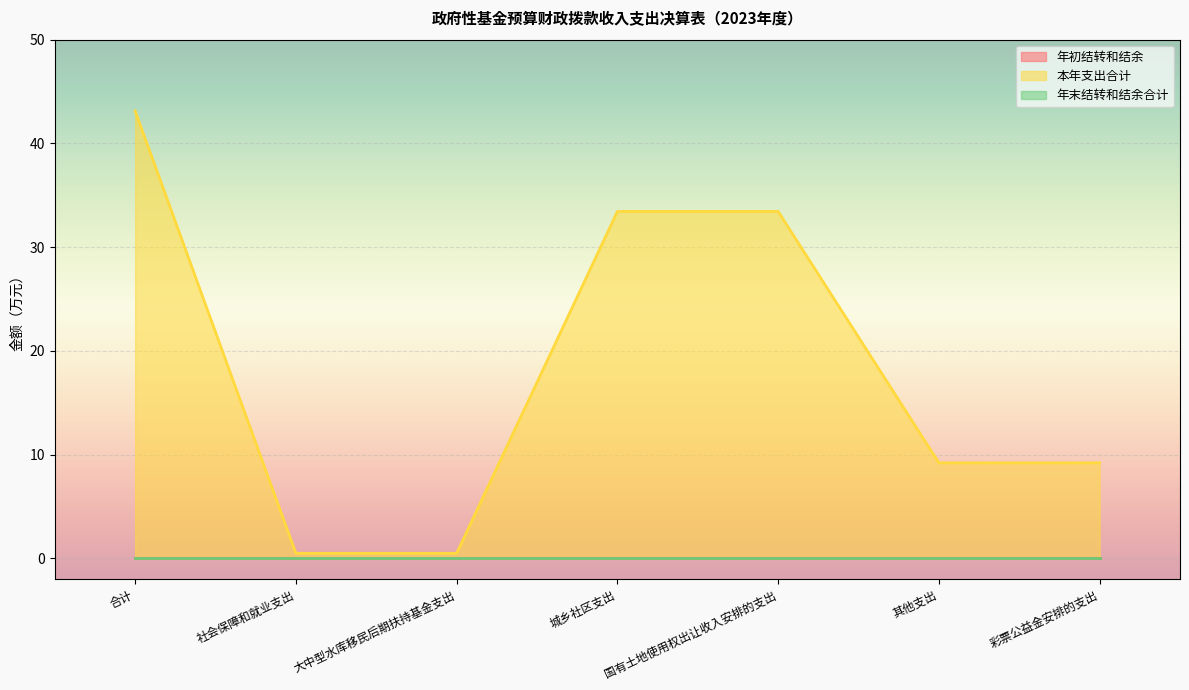

True or false: 年初结转和结余 and 年末结转和结余合计 intersect in this chart.

False